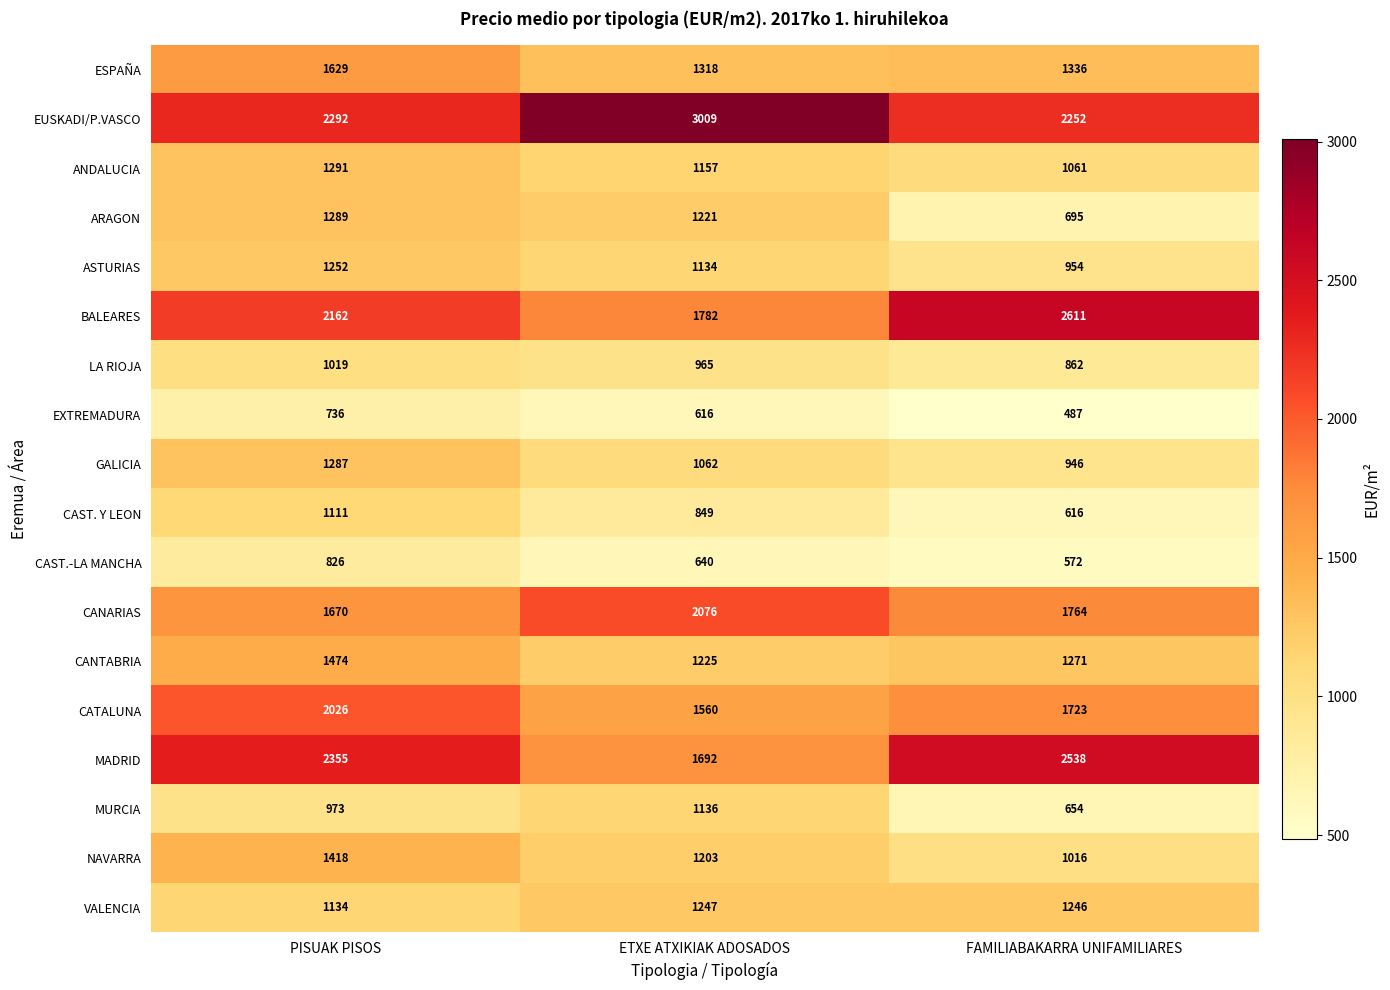

Which series changed the most between ETXE ATXIKIAK ADOSADOS and FAMILIABAKARRA UNIFAMILIARES?

MADRID